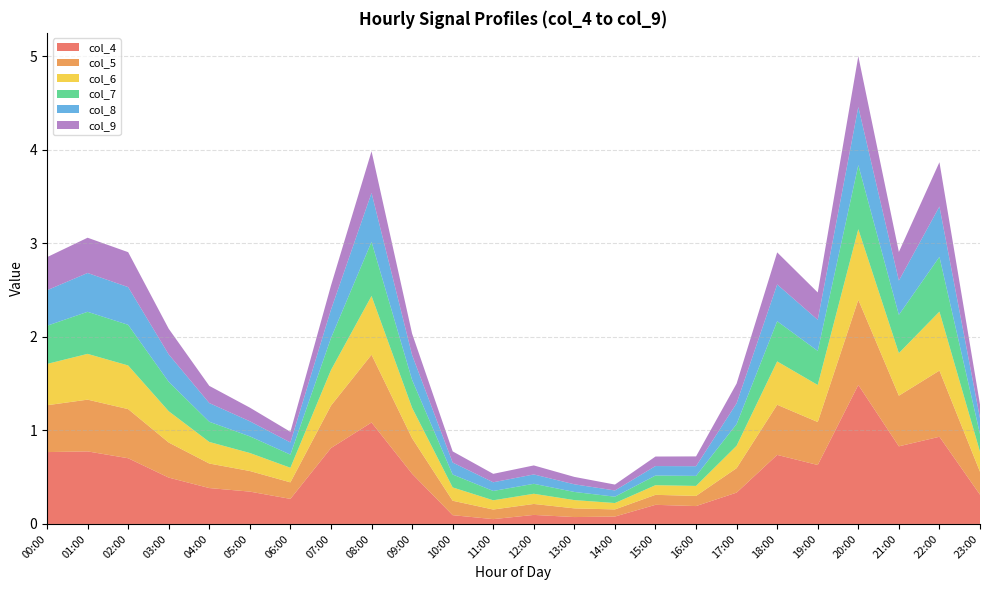

Reading left to right, what are all the values shown in this chart?

col_4: 0.8	0.8	0.7	0.5	0.4	0.3	0.3	0.8	1.1	0.5	0.1	0.1	0.1	0.1	0.1	0.2	0.2	0.3	0.7	0.6	1.5	0.8	0.9	0.3
col_5: 0.5	0.6	0.5	0.4	0.3	0.2	0.2	0.5	0.7	0.4	0.2	0.1	0.1	0.1	0.1	0.1	0.1	0.3	0.5	0.5	0.9	0.5	0.7	0.2
col_6: 0.4	0.5	0.5	0.3	0.2	0.2	0.2	0.4	0.6	0.3	0.1	0.1	0.1	0.1	0.1	0.1	0.1	0.2	0.5	0.4	0.8	0.5	0.6	0.2
col_7: 0.4	0.4	0.4	0.3	0.2	0.2	0.1	0.3	0.6	0.3	0.1	0.1	0.1	0.1	0.1	0.1	0.1	0.2	0.4	0.4	0.7	0.4	0.6	0.2
col_8: 0.4	0.4	0.4	0.3	0.2	0.2	0.1	0.3	0.5	0.3	0.1	0.1	0.1	0.1	0.1	0.1	0.1	0.2	0.4	0.3	0.6	0.4	0.5	0.2
col_9: 0.4	0.4	0.4	0.3	0.2	0.1	0.1	0.3	0.4	0.2	0.1	0.1	0.1	0.1	0.1	0.1	0.1	0.2	0.3	0.3	0.5	0.3	0.5	0.1